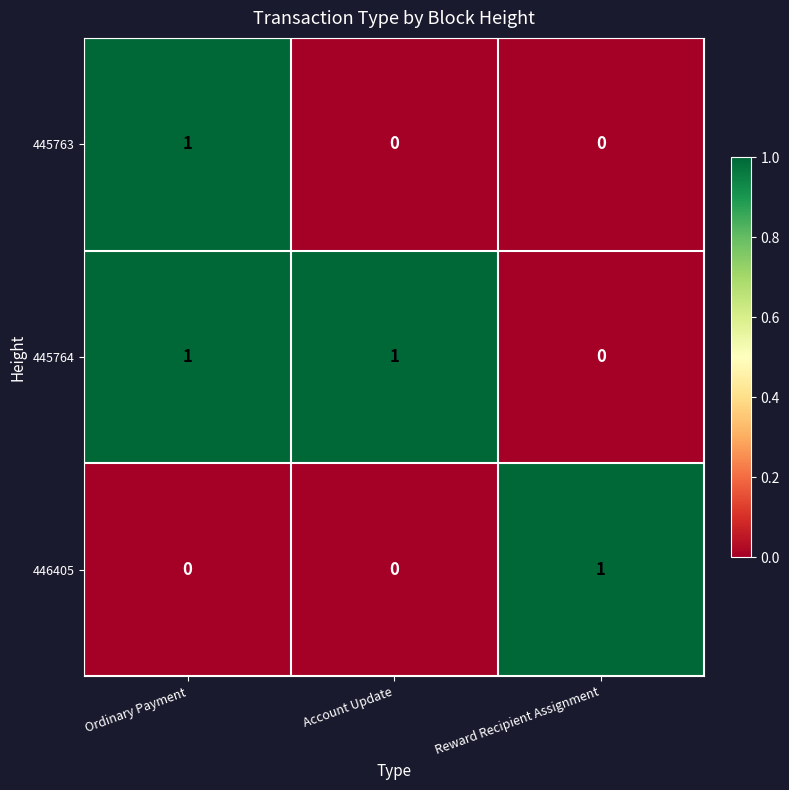

Which series changed the most between Ordinary Payment and Account Update?

445763